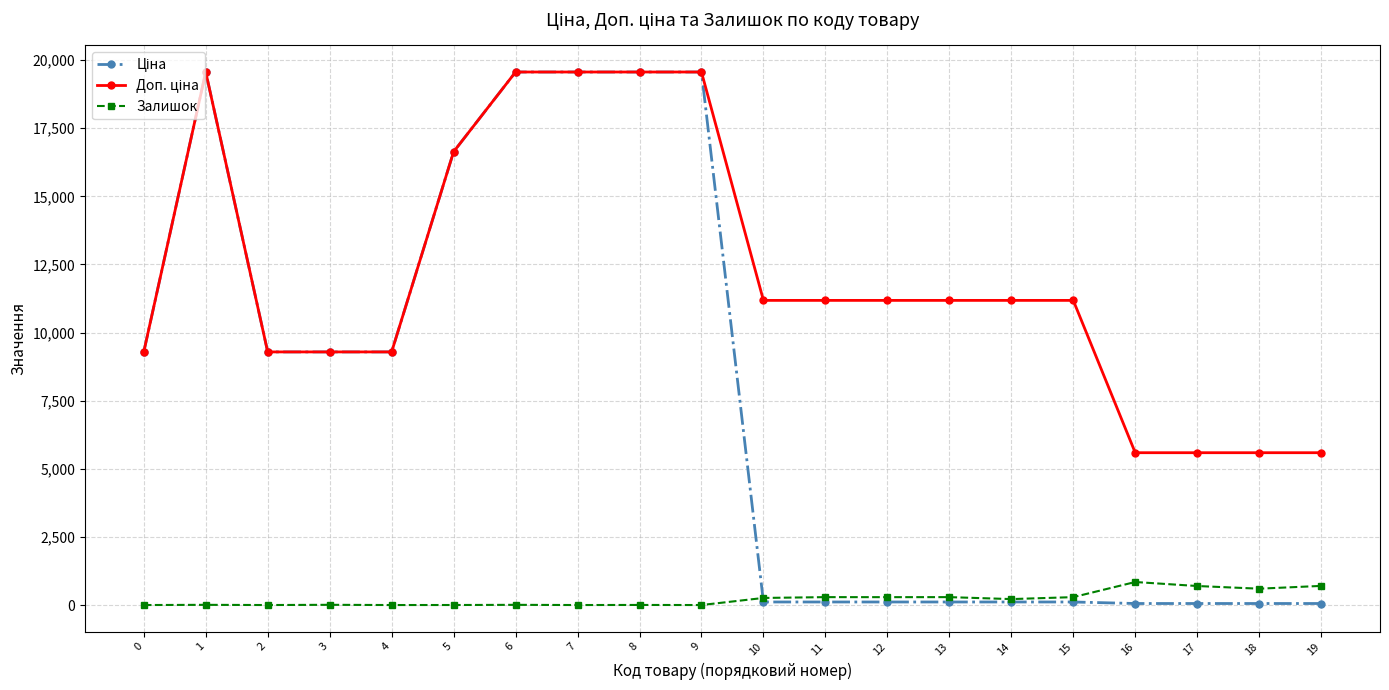

What is the maximum value for Залишок?

845.0